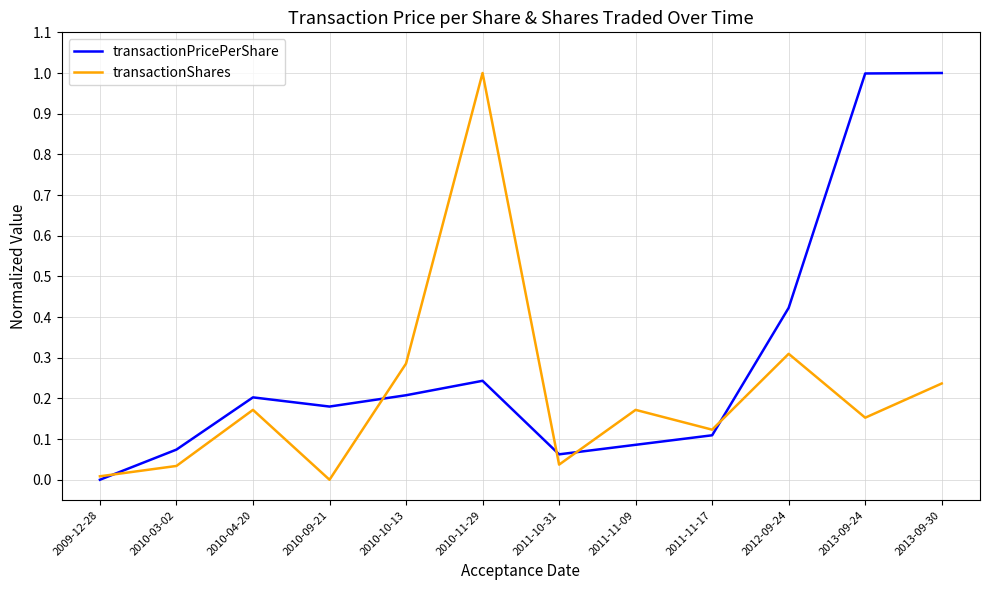

Which series changed the most between 2011-10-31 and 2013-09-30?

transactionPricePerShare